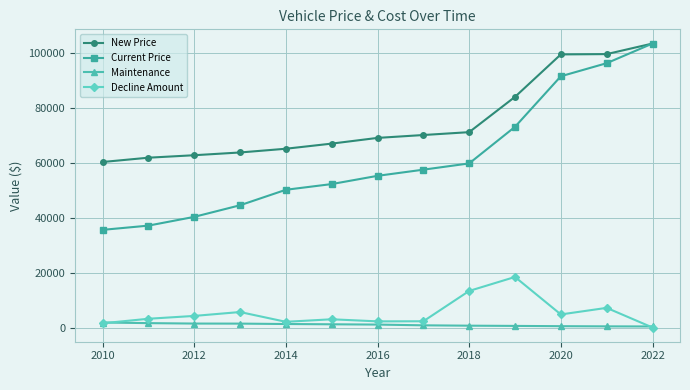

Which series has the largest total across all categories?

New Price